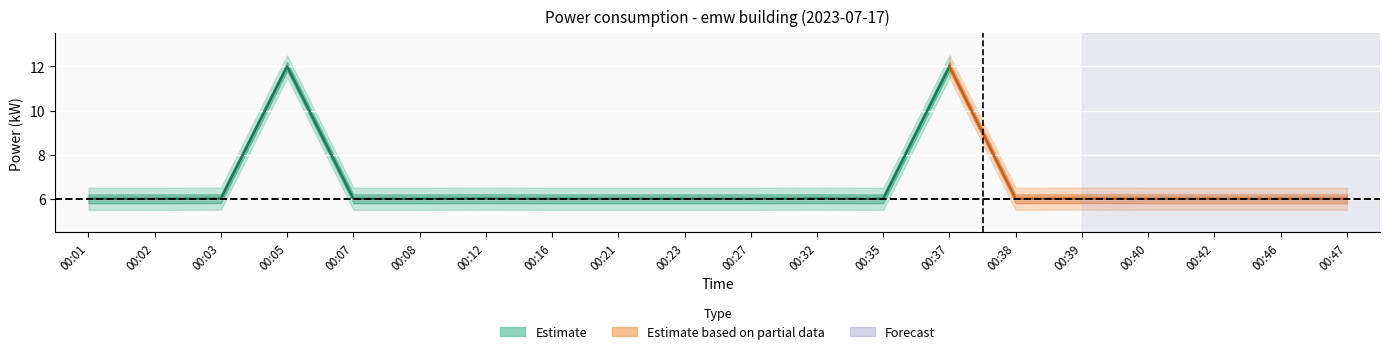

What is the approximate value of upper_inner at 00:08?

6.2